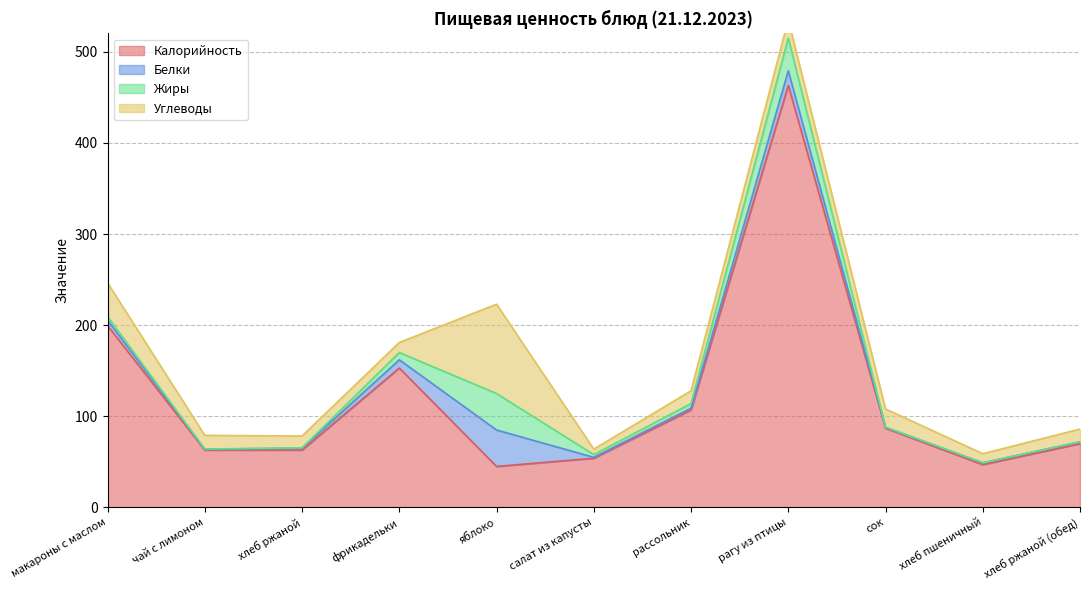

At which category does Углеводы reach its first local peak?

яблоко